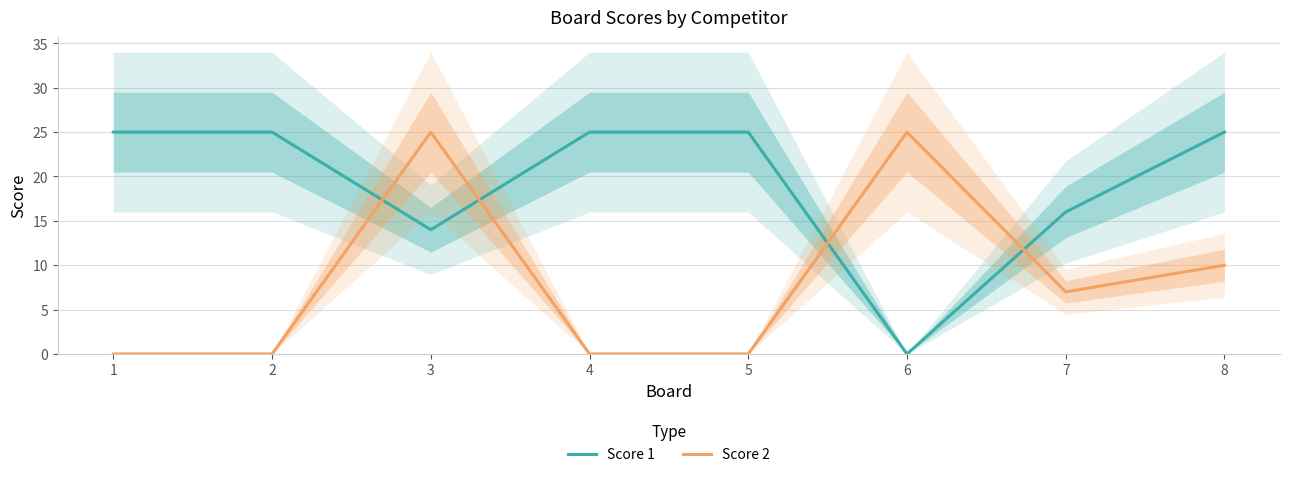

True or false: Score 2 has a value of 7 at 8.

False